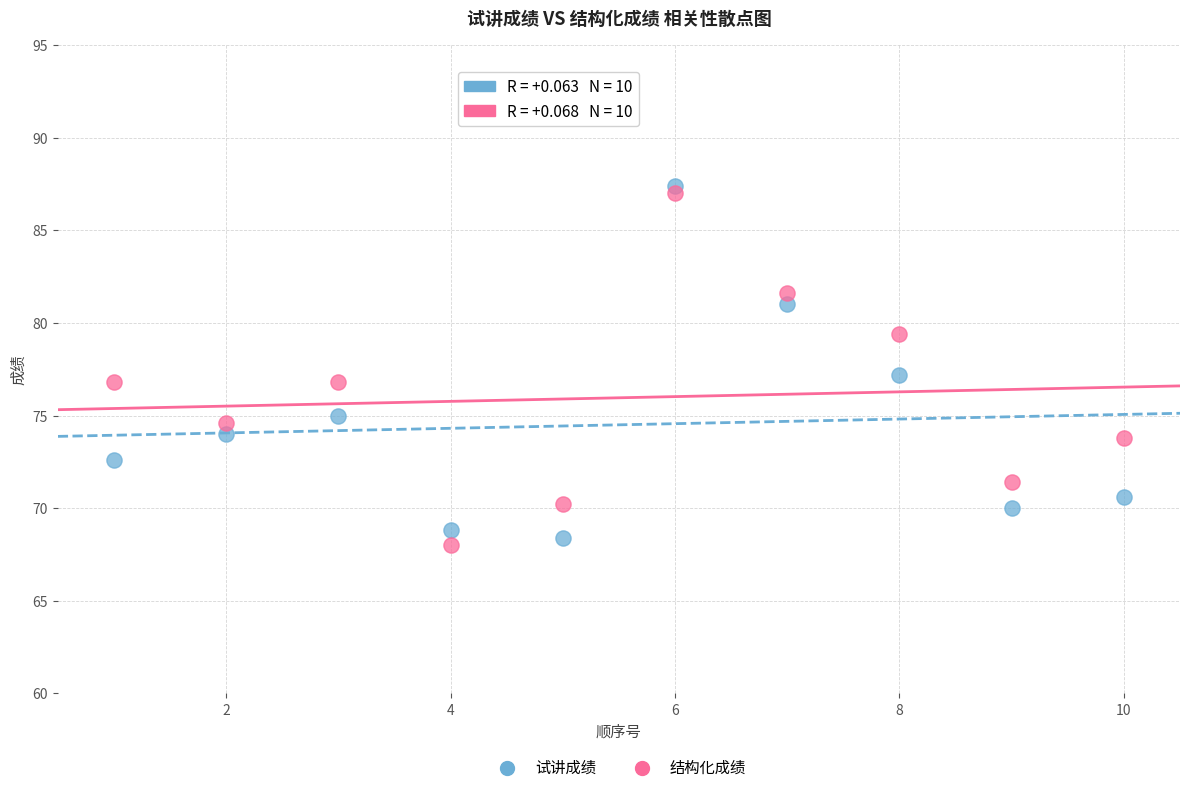

What is the X range (max minus min) for the scatter plot?

9.0